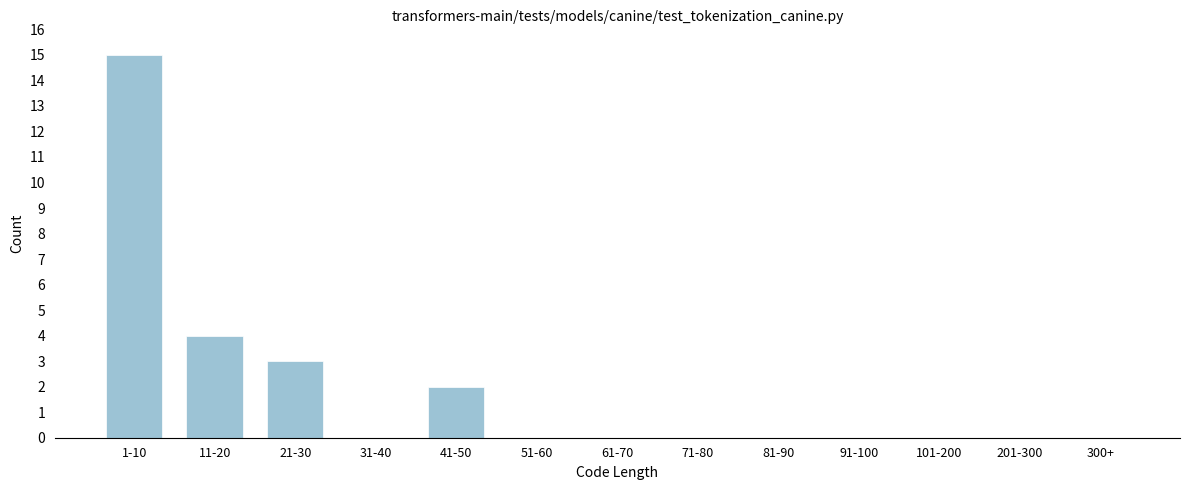

Reading left to right, transcribe all the data shown in this chart.

1-10=15	11-20=4	21-30=3	31-40=0	41-50=2	51-60=0	61-70=0	71-80=0	81-90=0	91-100=0	101-200=0	201-300=0	300+=0